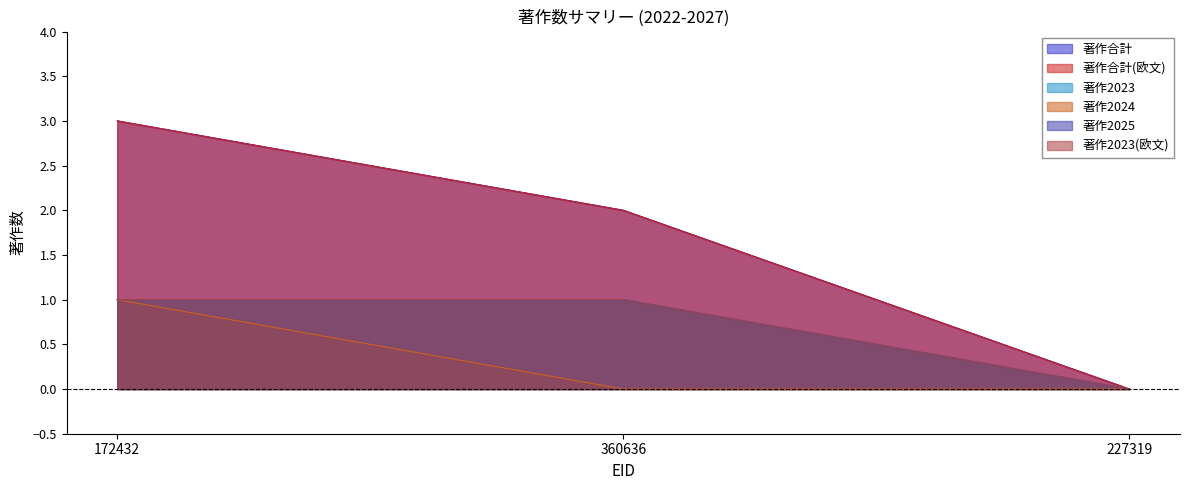

At how many categories does at least one series exceed 0?

2